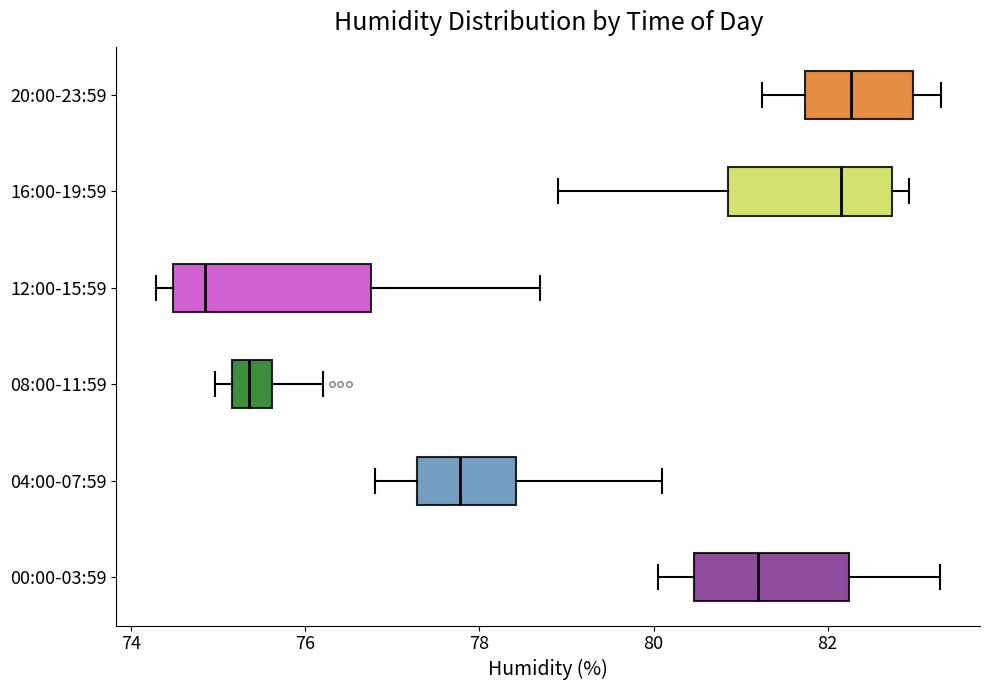

Which box's median line is the furthest to the left?

12:00-15:59